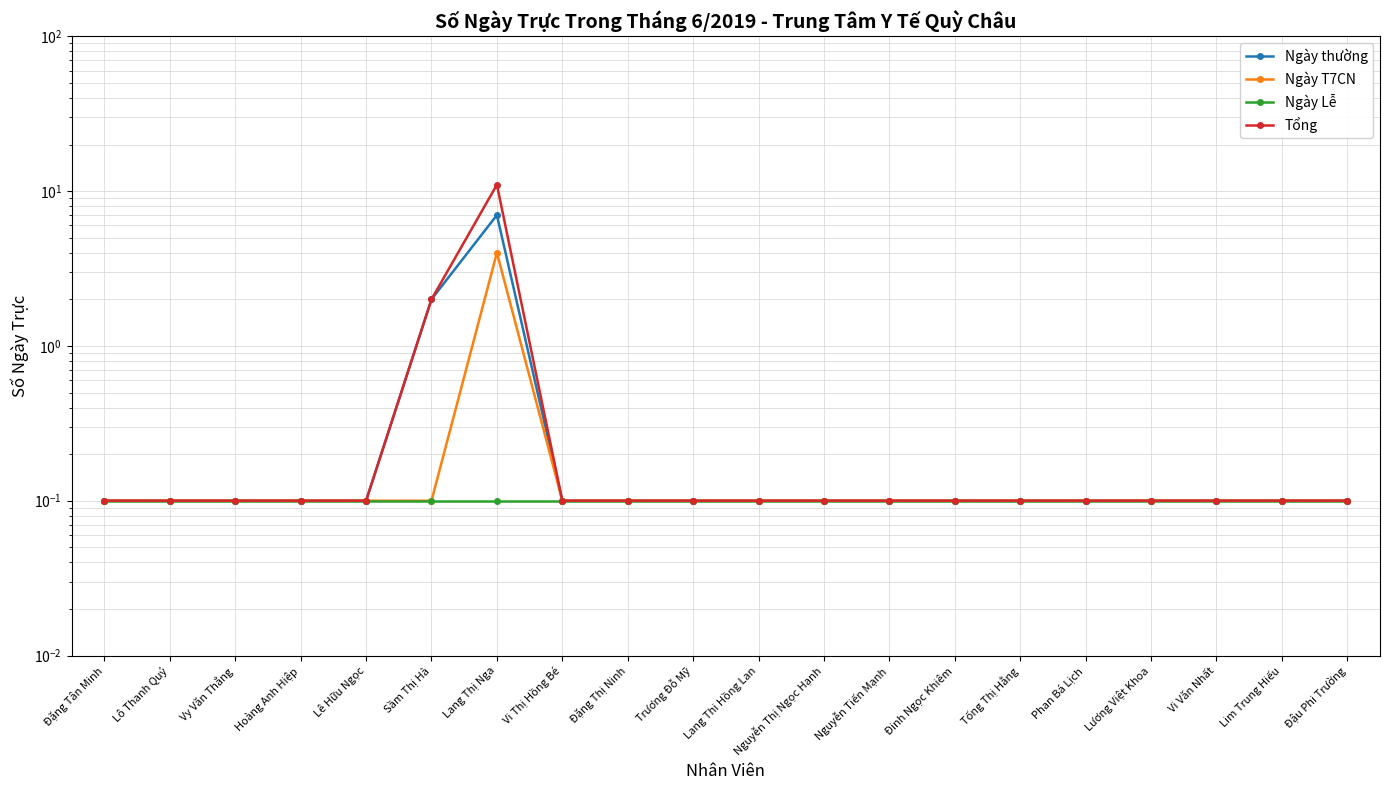

What value does the Ngày thường series have at Lang Thị Nga?

7.0